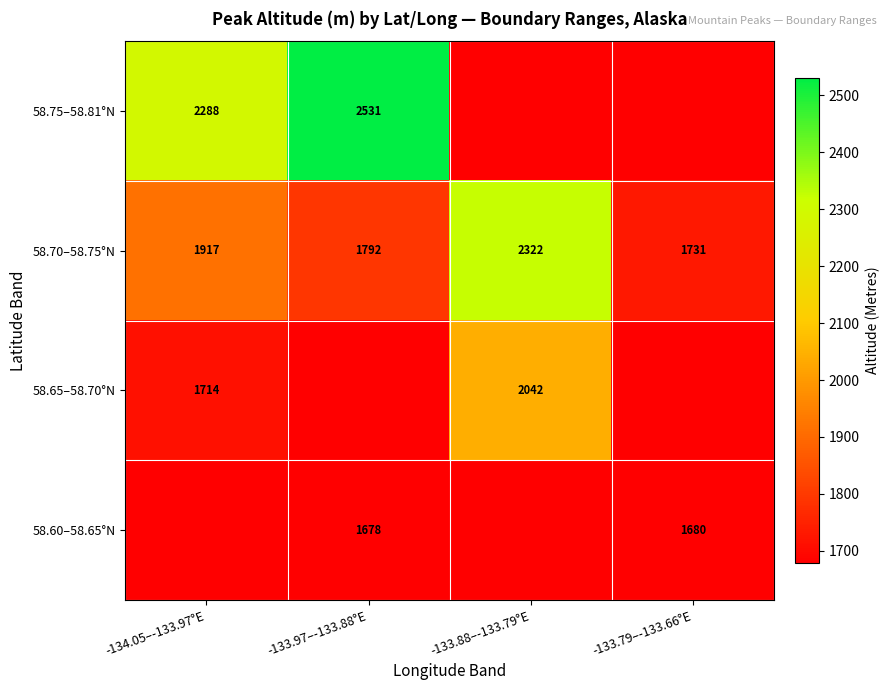

The 58.65–58.70°N series shows 2042 at -133.88–-133.79°E. True or false?

True